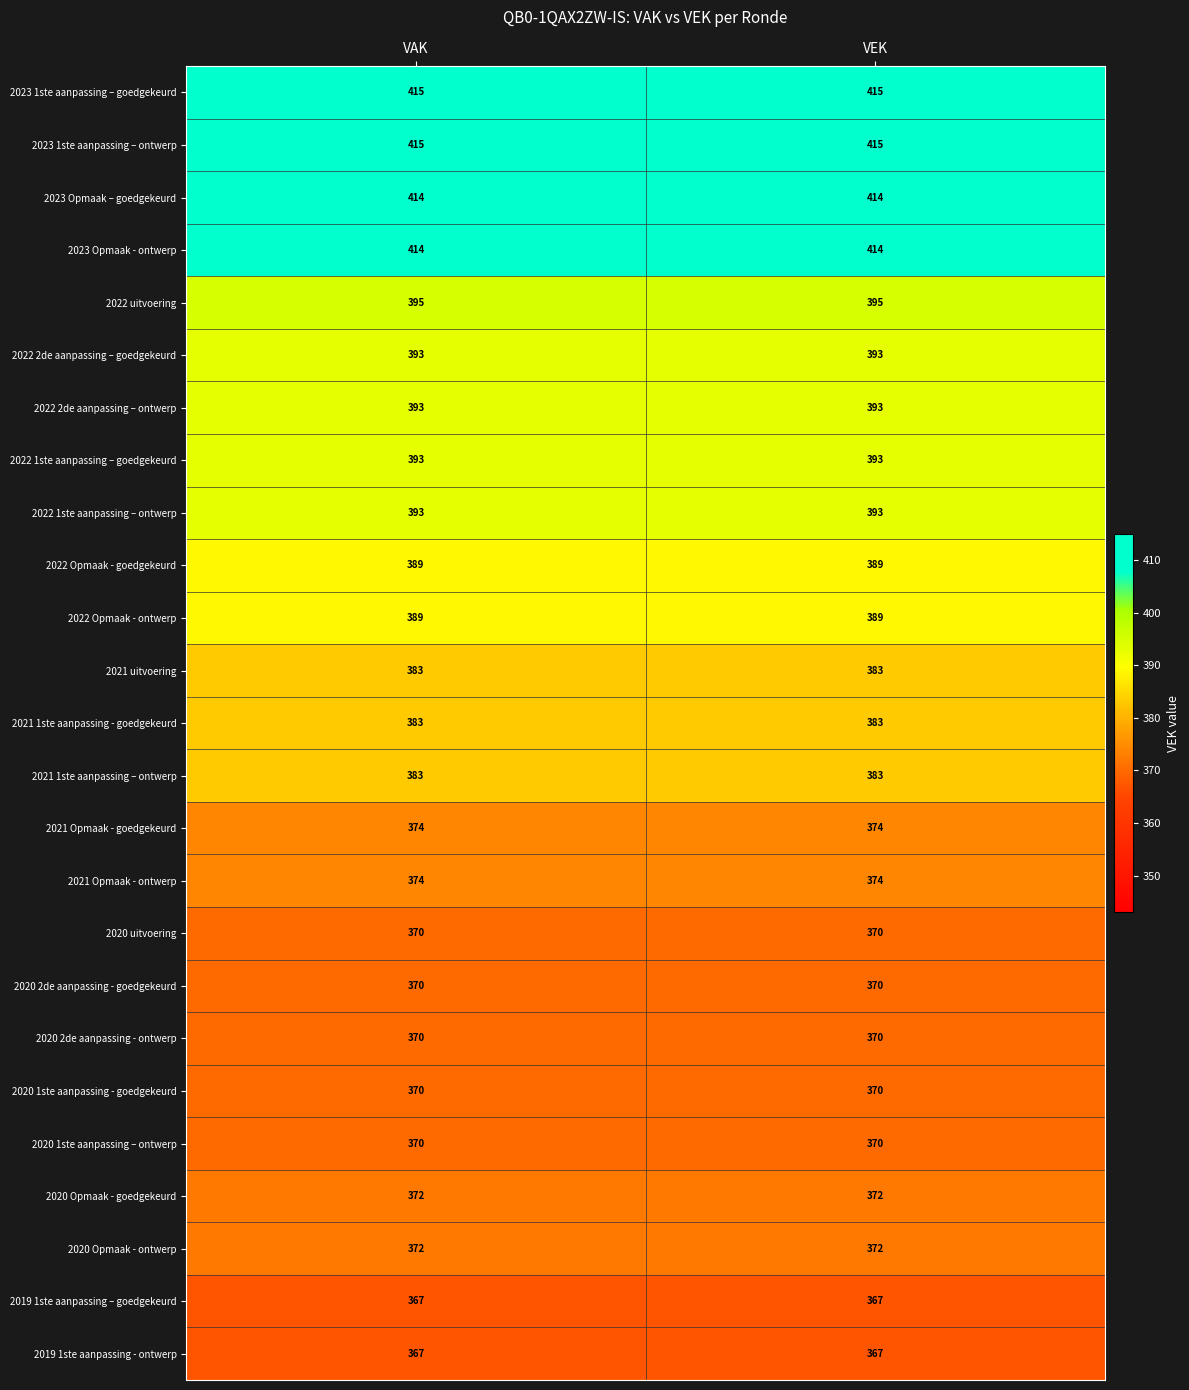

What is the total value across all series at VAK?

9628